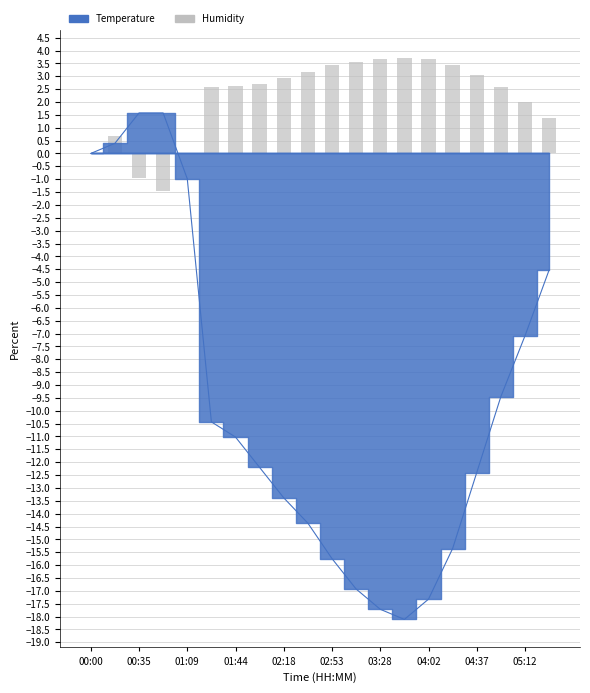

True or false: the data shows 3.7 at 13.

True